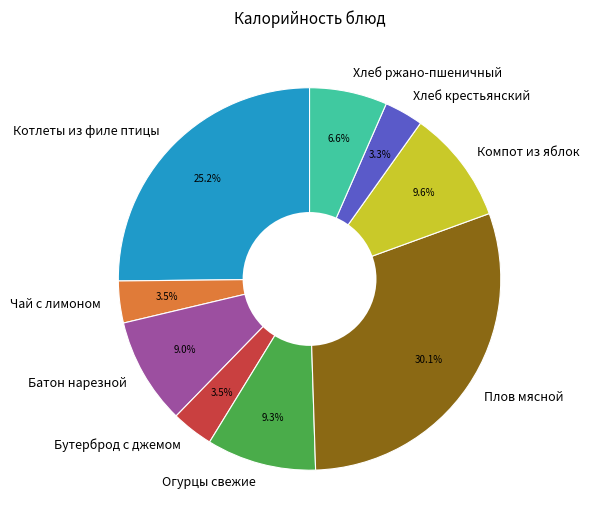

Count the number of slices in the pie.

9